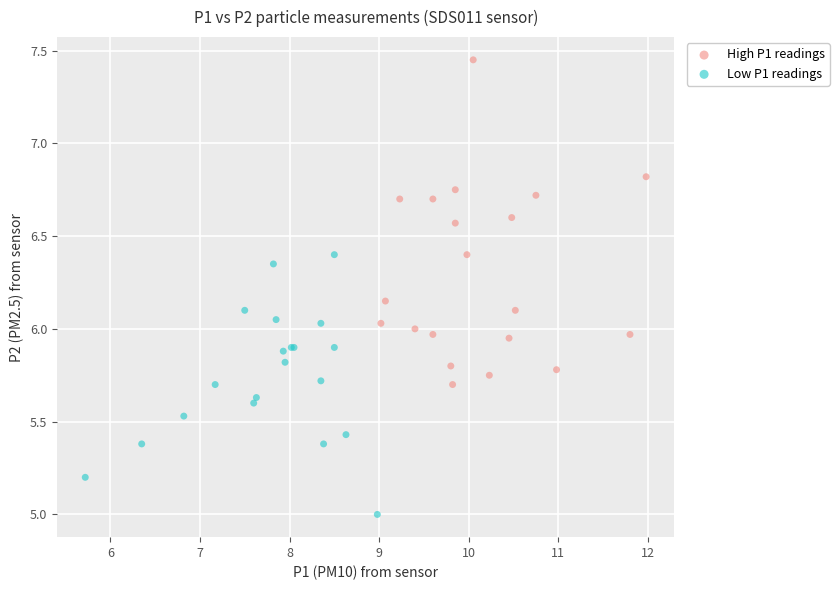

Which series contains the lowest Y value?

Low P1 readings